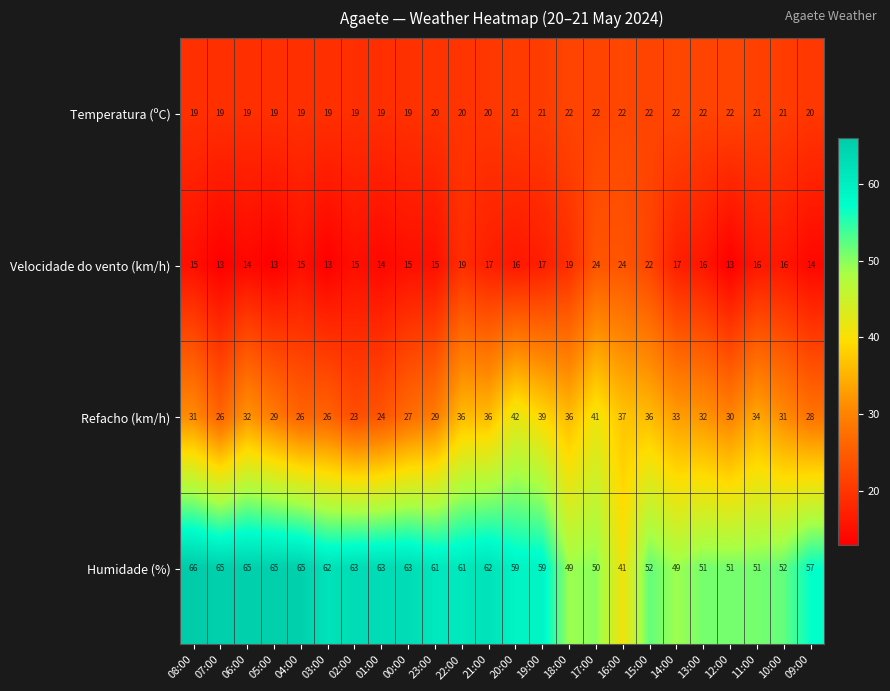

What is the difference between the maximum and second lowest values in the Humidade (%) series?

17